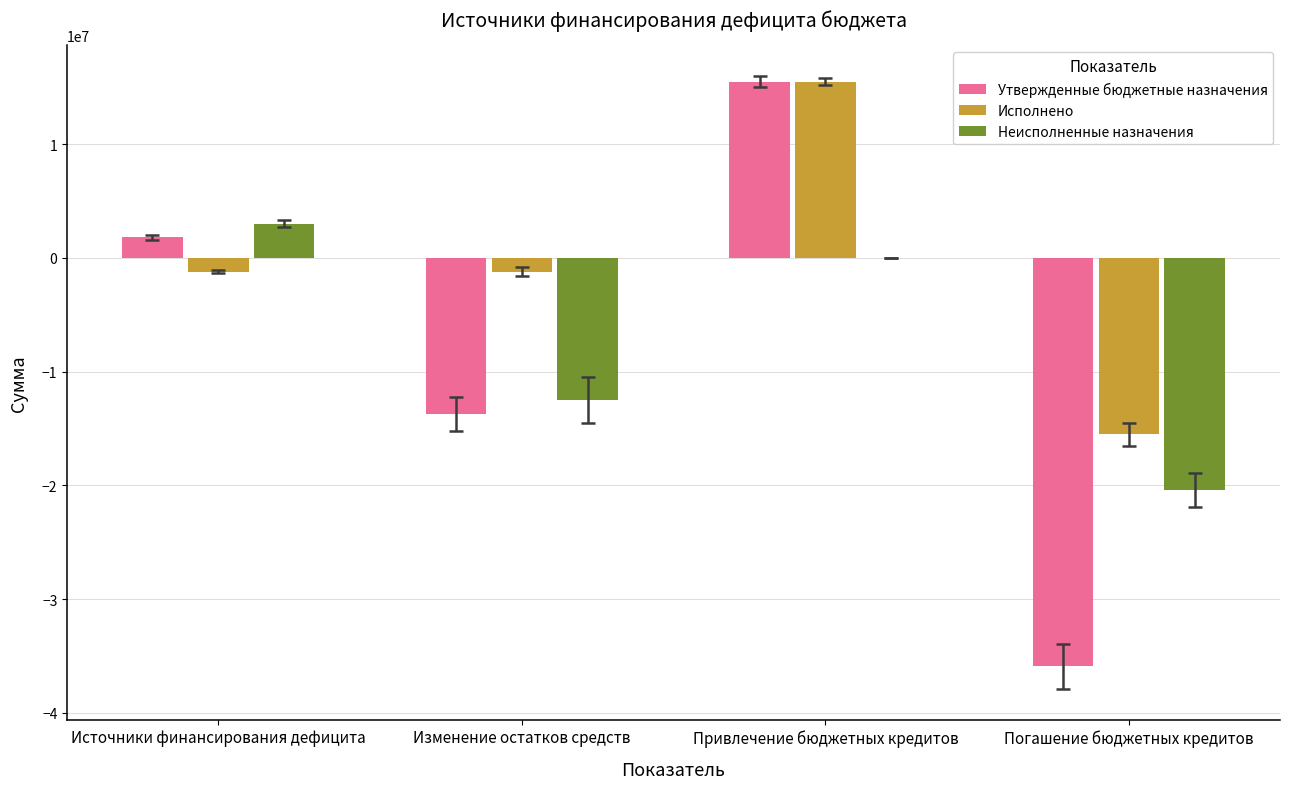

Where is Утвержденные бюджетные назначения nearest to the value -10200000?

Изменение остатков средств